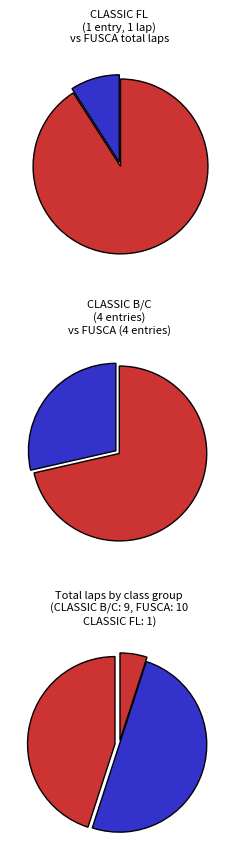

To the nearest percent, what percentage of the pie is FUSCA?

44%